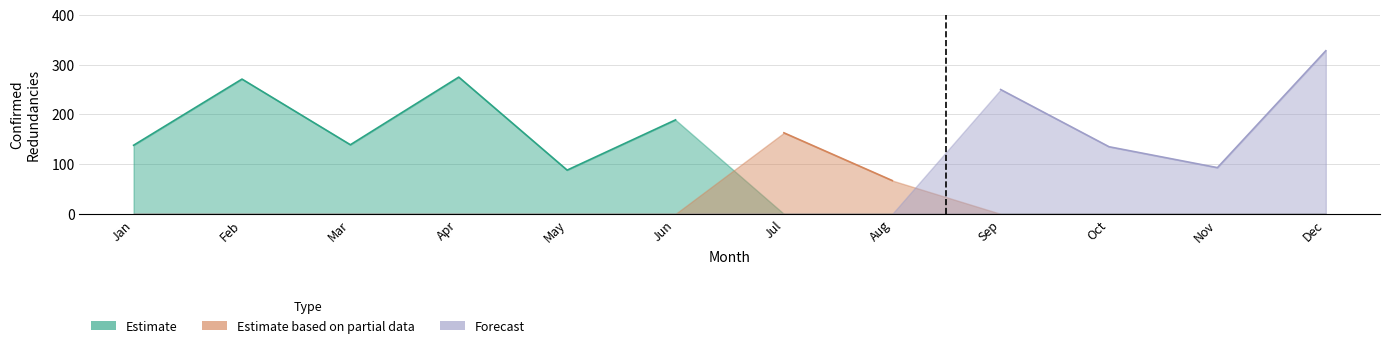

What is the average value of the Estimate series?

92